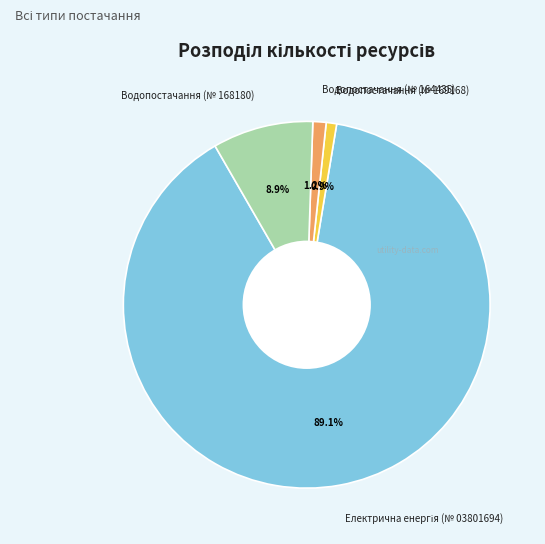

To the nearest percent, what is the difference between the largest and smallest slice percentages?

88%